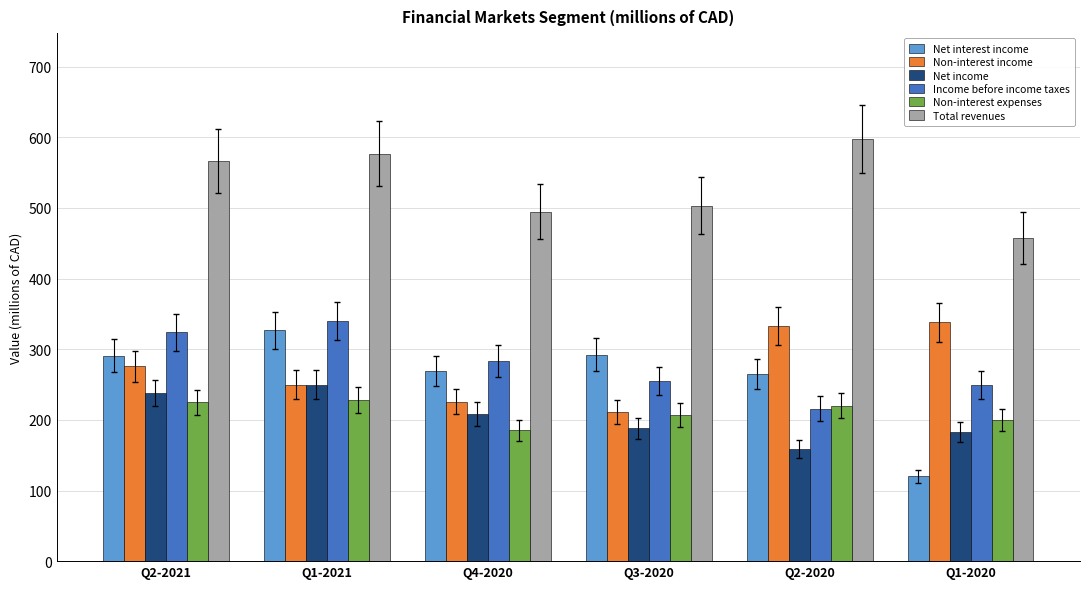

True or false: Non-interest income has a value of 458 at Q2-2021.

False